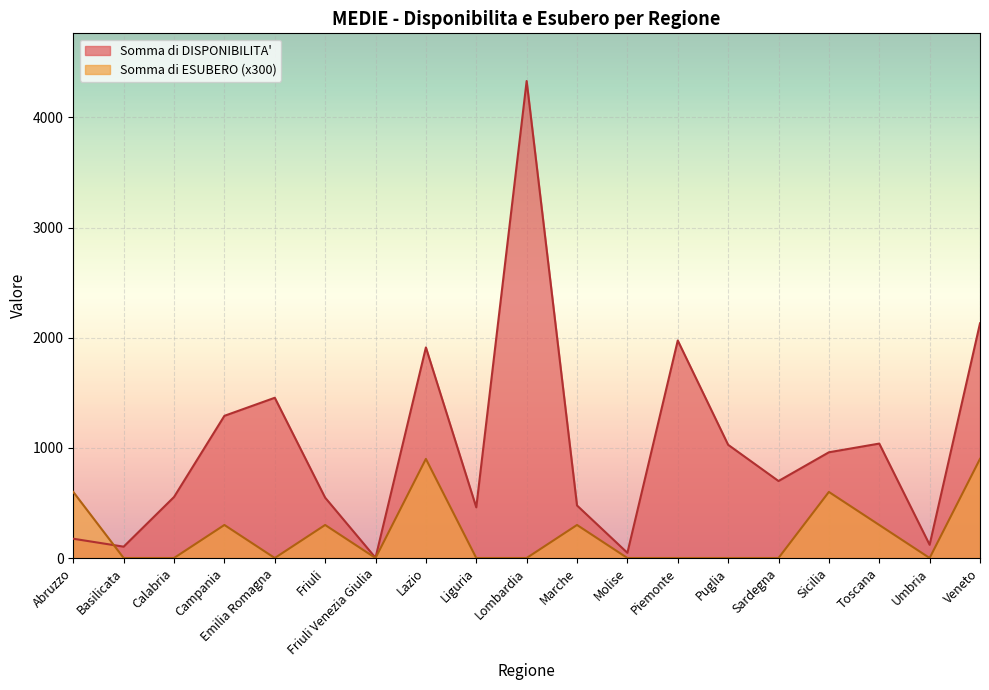

True or false: Somma di ESUBERO has a value of 513 at Umbria.

False